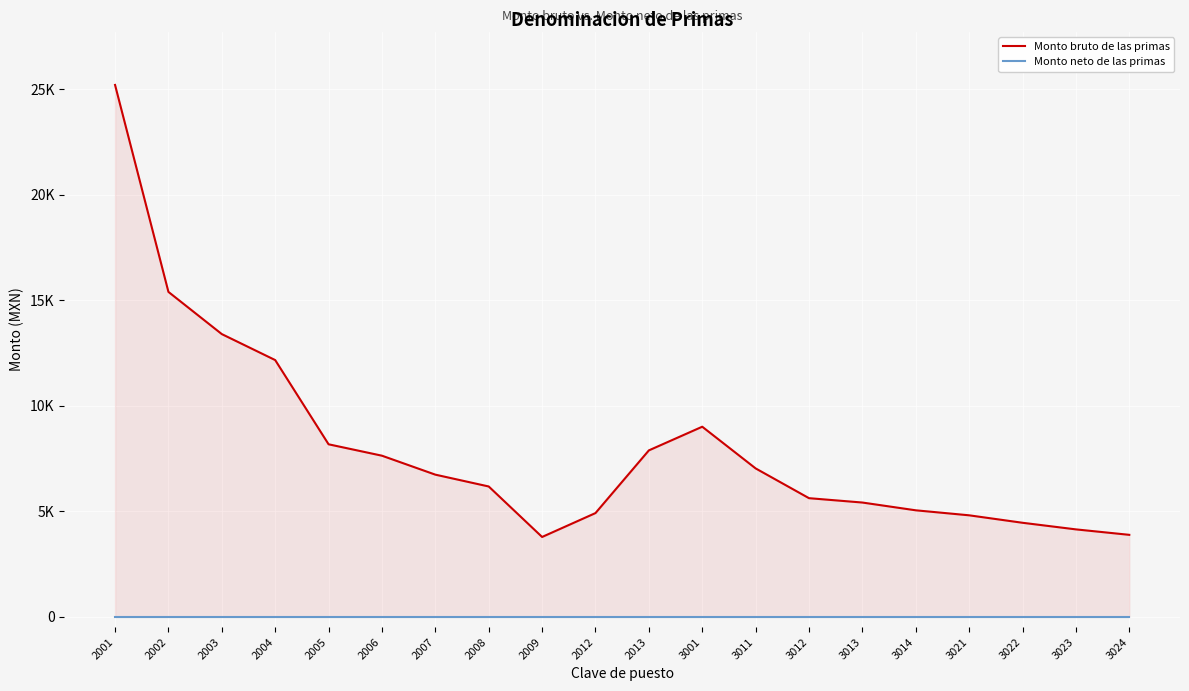

Reading left to right, extract all data points from this chart.

Monto bruto de las primas: 25199.1	15390.0	13390.0	12158.6	8167.0	7626.4	6728.2	6167.5	3774.5	4906.8	7878.1	9000.0	7024.3	5613.0	5406.5	5038.1	4800.9	4447.3	4134.2	3875.5
Monto neto de las primas: 0.0	0.0	0.0	0.0	0.0	0.0	0.0	0.0	0.0	0.0	0.0	0.0	0.0	0.0	0.0	0.0	0.0	0.0	0.0	0.0